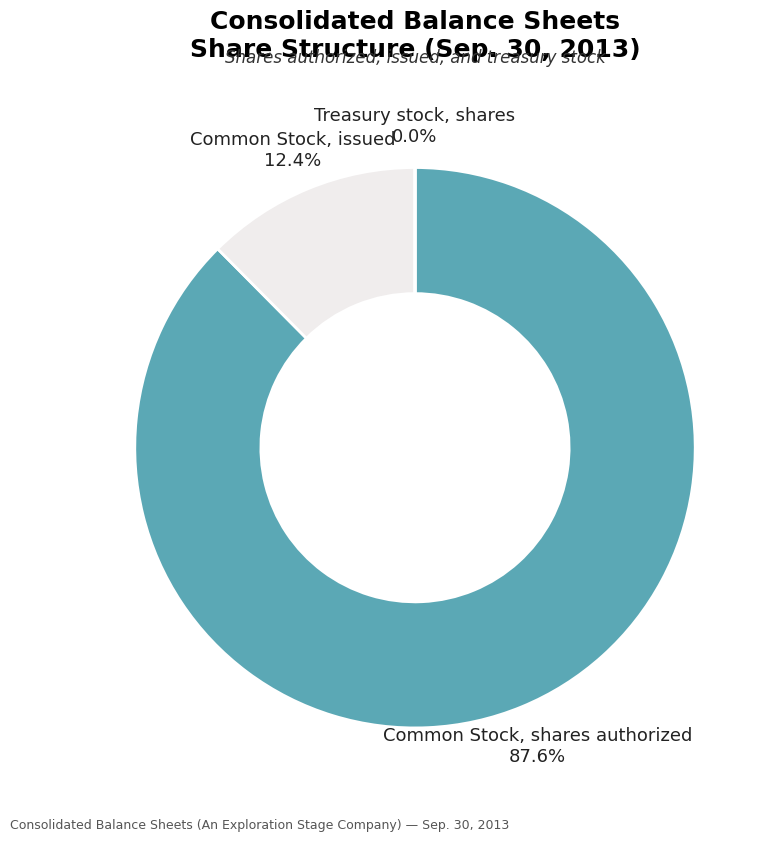

To the nearest percent, what is the difference between the largest and smallest slice percentages?

88%